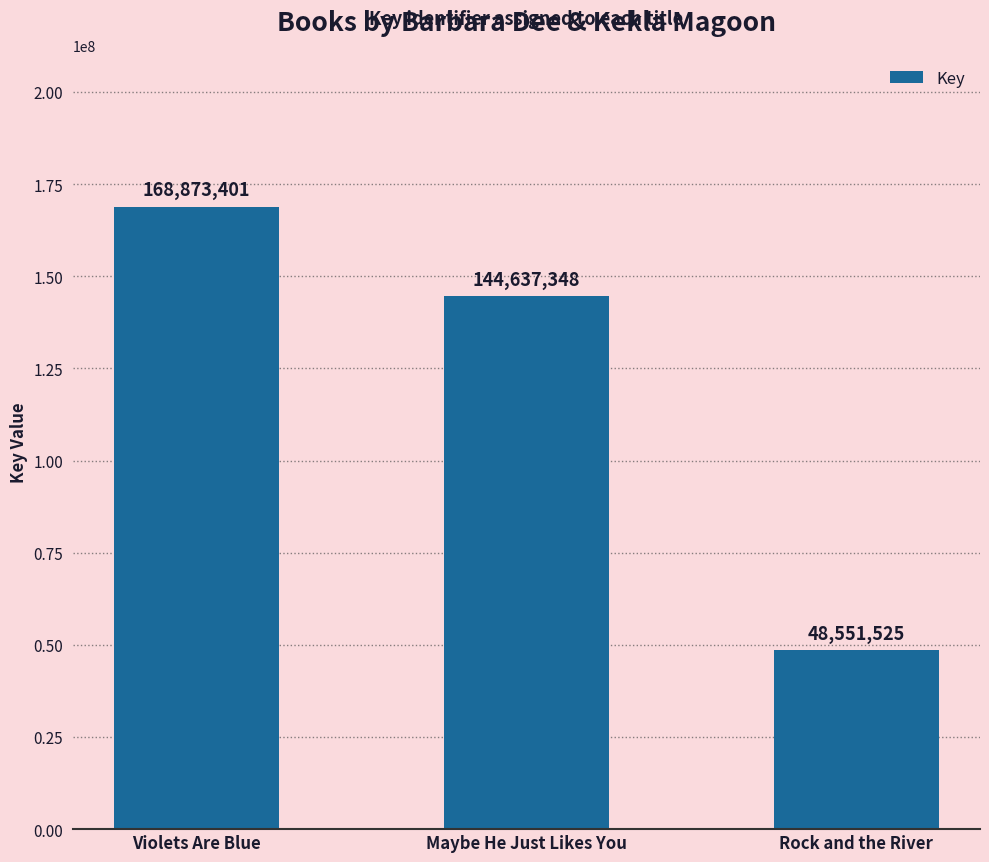

What is the label of the 2nd bar from the left?

Maybe He Just Likes You